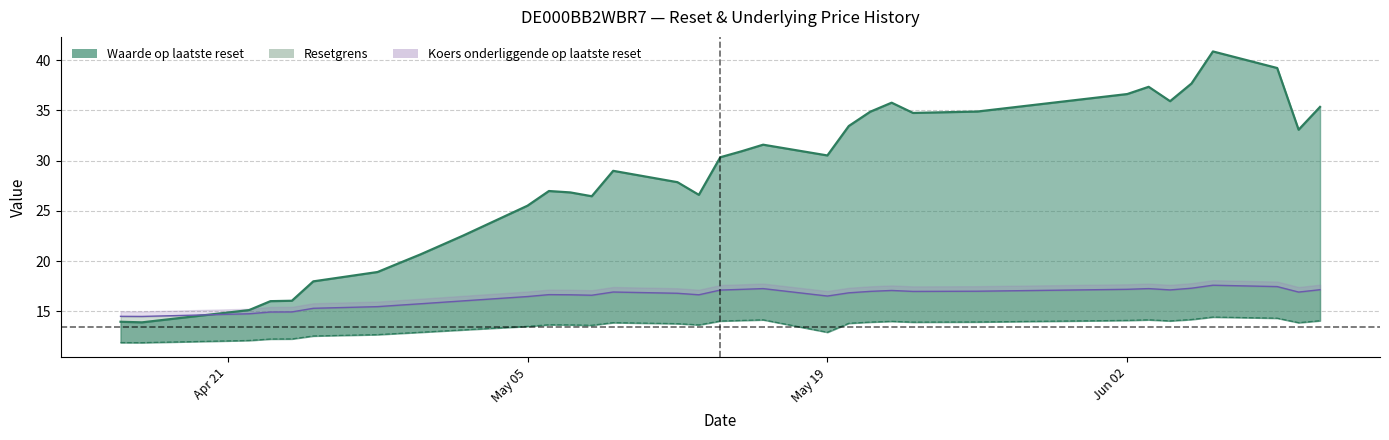

True or false: Resetgrens and Koers onderliggende op laatste reset cross at least once.

False